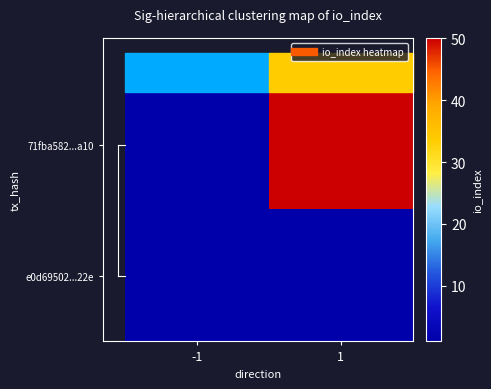

Count the number of categories in the chart.

2